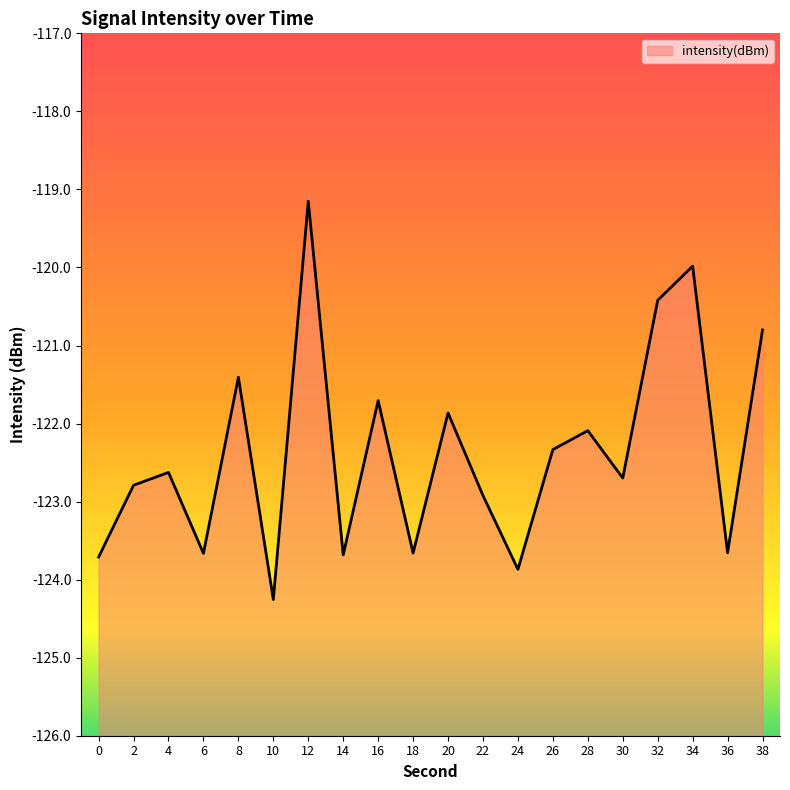

Rank the categories by value from highest to lowest.

12, 34, 32, 38, 8, 16, 20, 28, 26, 4, 30, 2, 22, 36, 18, 6, 14, 0, 24, 10